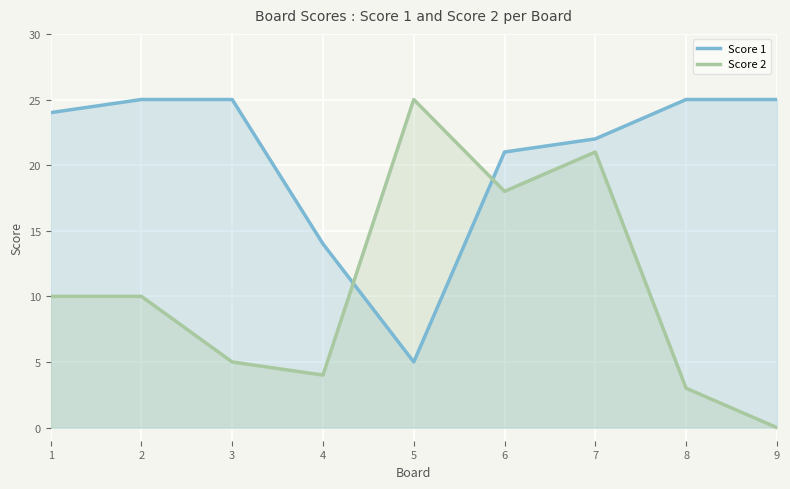

True or false: Score 1 and Score 2 cross at least once.

True